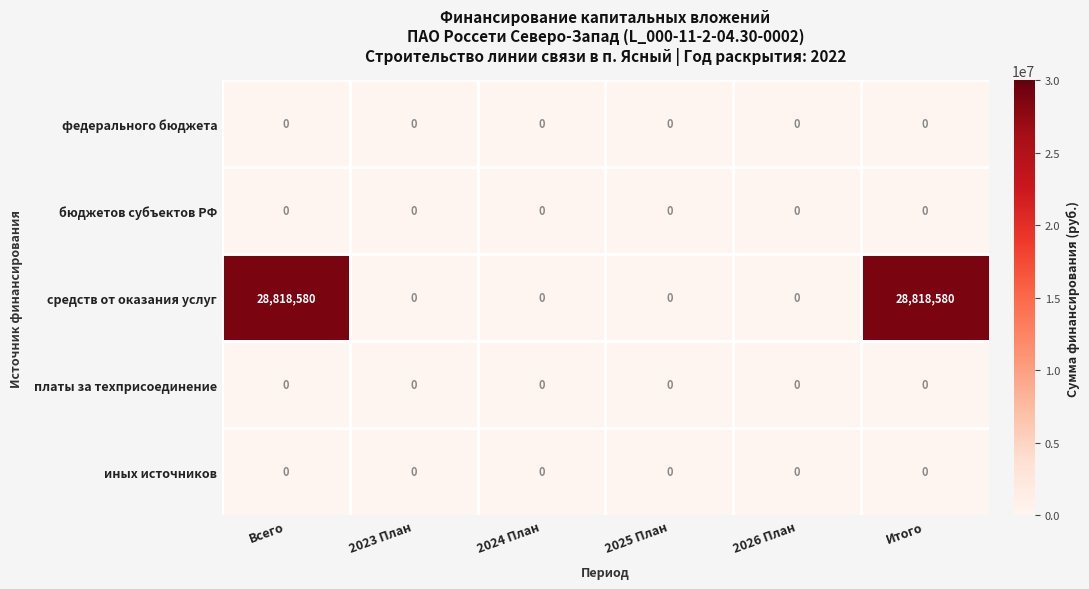

Which series has the largest range (max minus min)?

средств от оказания услуг